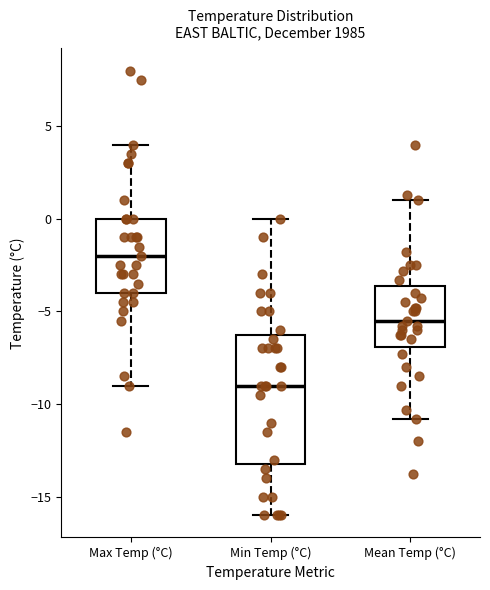

Reading left to right, read every box against the y-axis: the position of its median line, the range the box covers, and the ends of its whiskers. The values are not printed on the chart, so give them approximately, as read against the axis.

Max Temp (°C): median -2.0, box -4.0 to 0.0, whiskers -9.0 to 4.0
Min Temp (°C): median -9.0, box -13.0 to -6.0, whiskers -16.0 to 0.0
Mean Temp (°C): median -5.5, box -7.0 to -3.5, whiskers -11.0 to 1.0